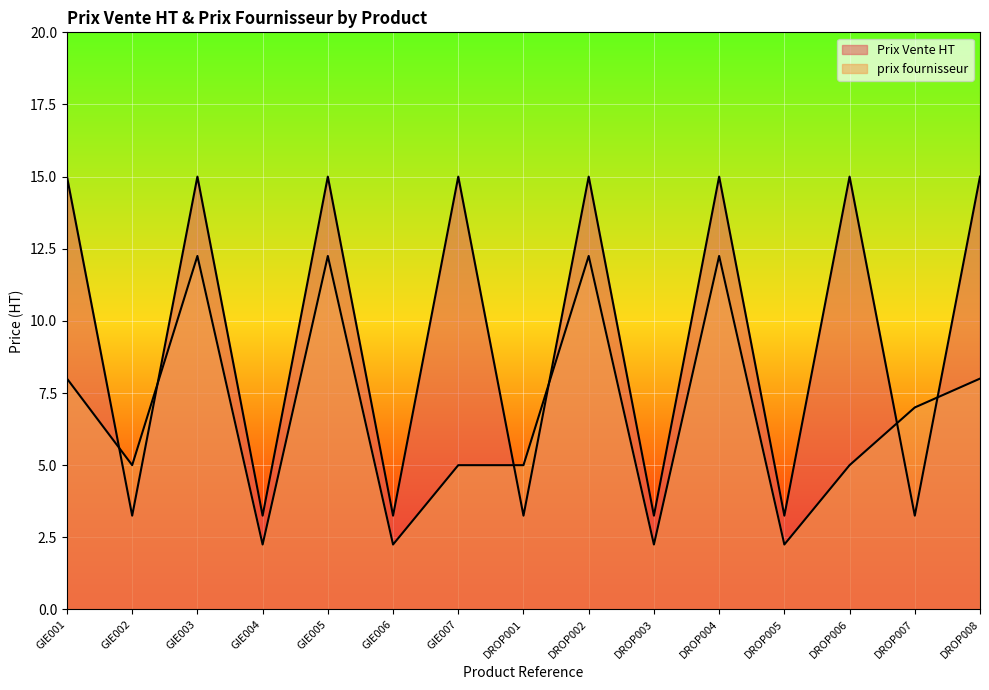

How many times do prix fournisseur and Prix Vente HT cross each other?

6